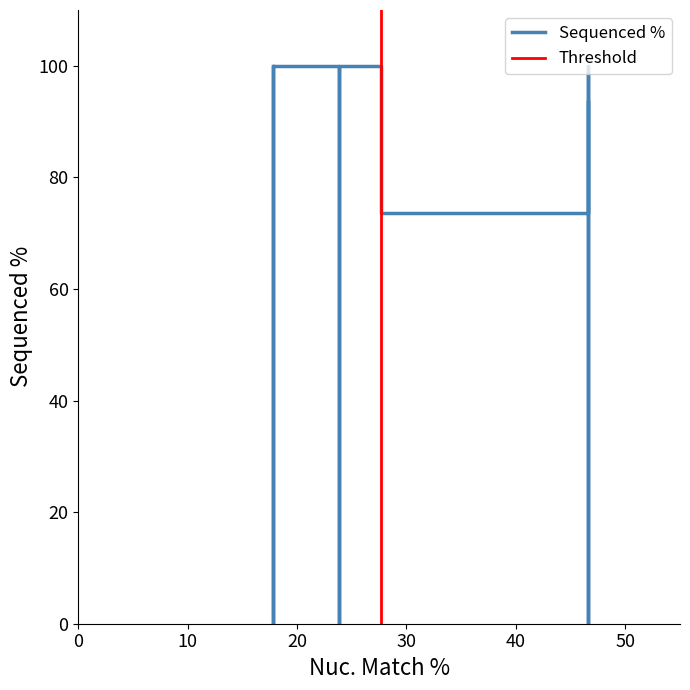

What is the greatest value displayed?

100.0